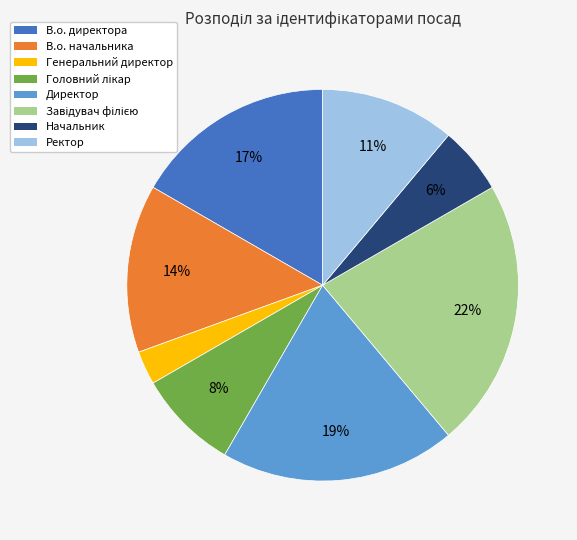

To the nearest percent, what is the difference between the largest and smallest slice percentages?

19%